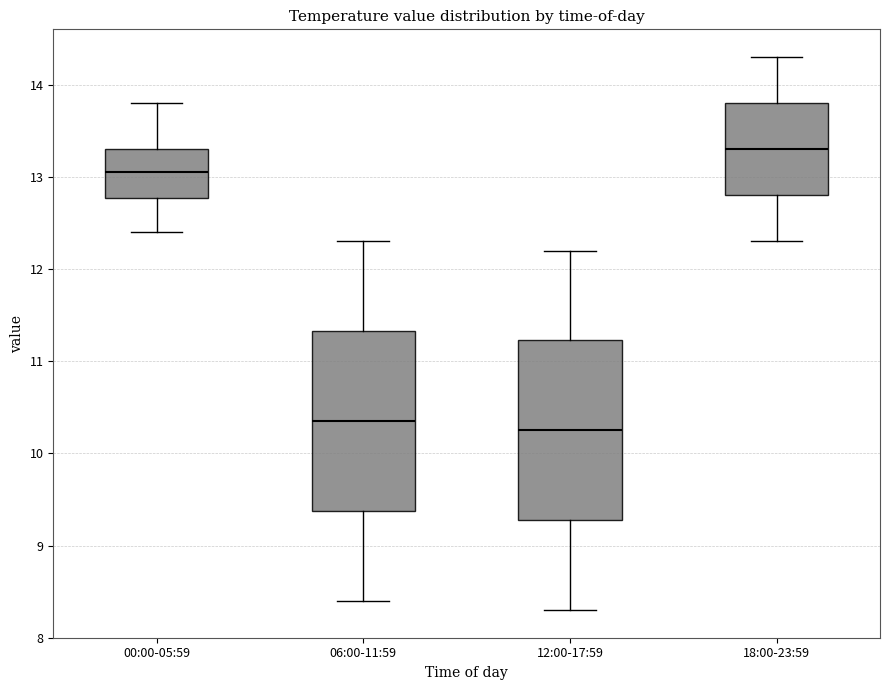

Which box has the highest median line?

18:00-23:59